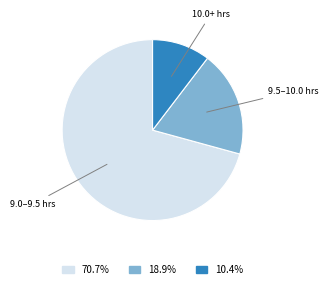

Does any single category account for the majority?

Yes